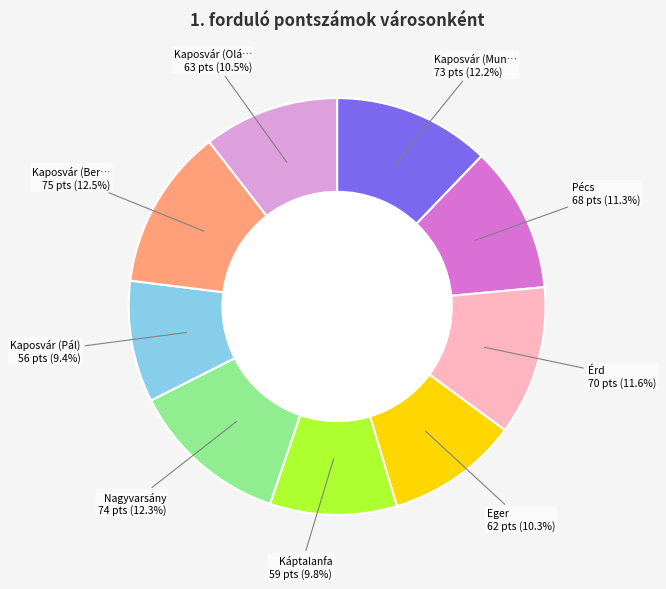

Is there any slice that represents more than half of the pie?

No